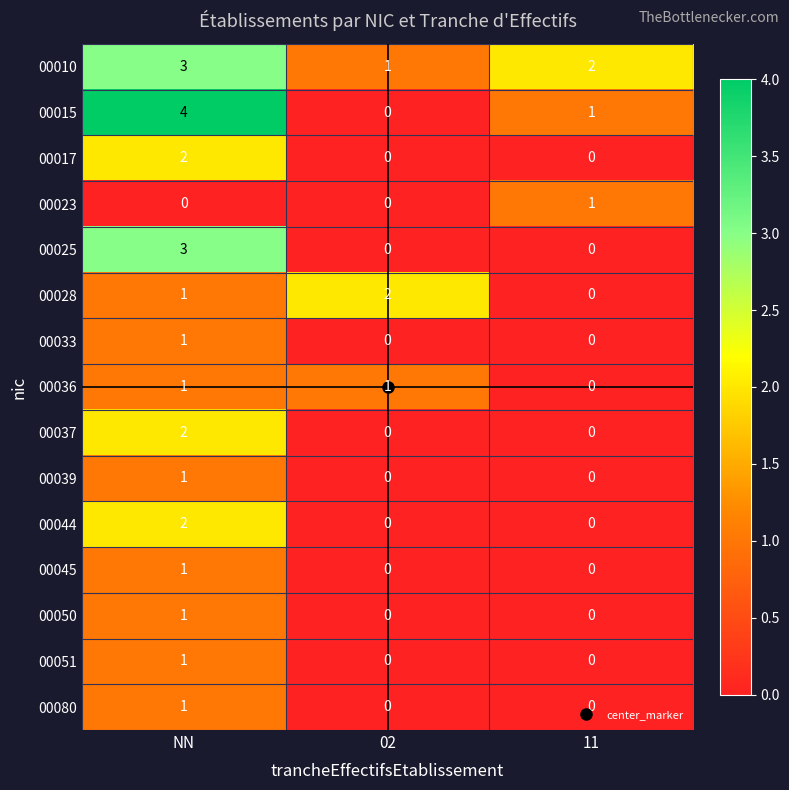

Count the number of data series in this chart.

15